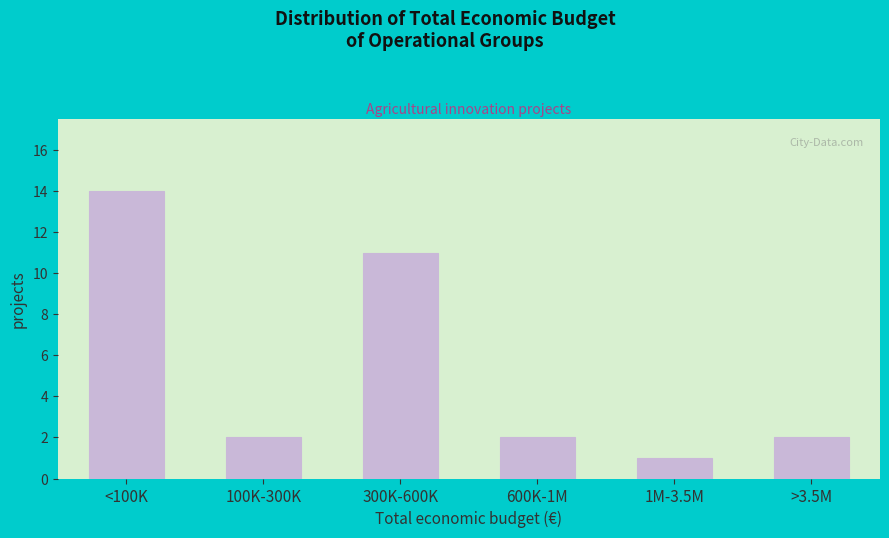

Reading left to right, extract all data points from this chart.

<100K=14	100K-300K=2	300K-600K=11	600K-1M=2	1M-3.5M=1	>3.5M=2